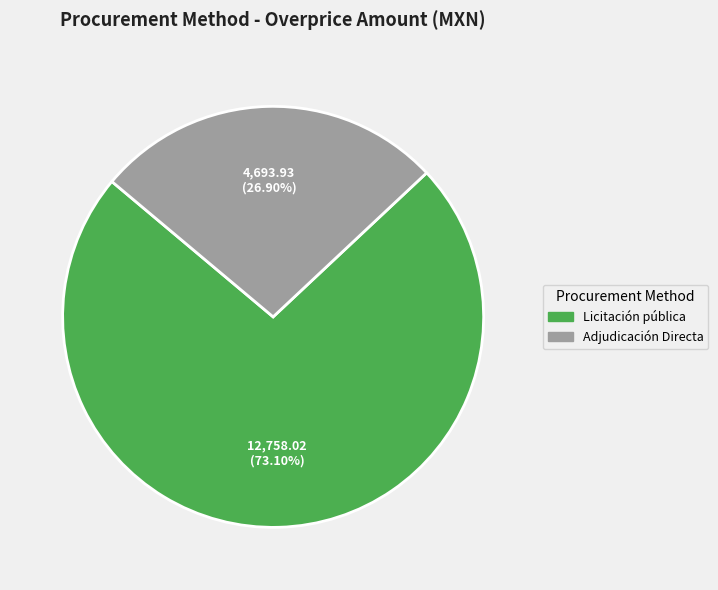

What percentage is NOT represented by Adjudicación Directa?

73.1%